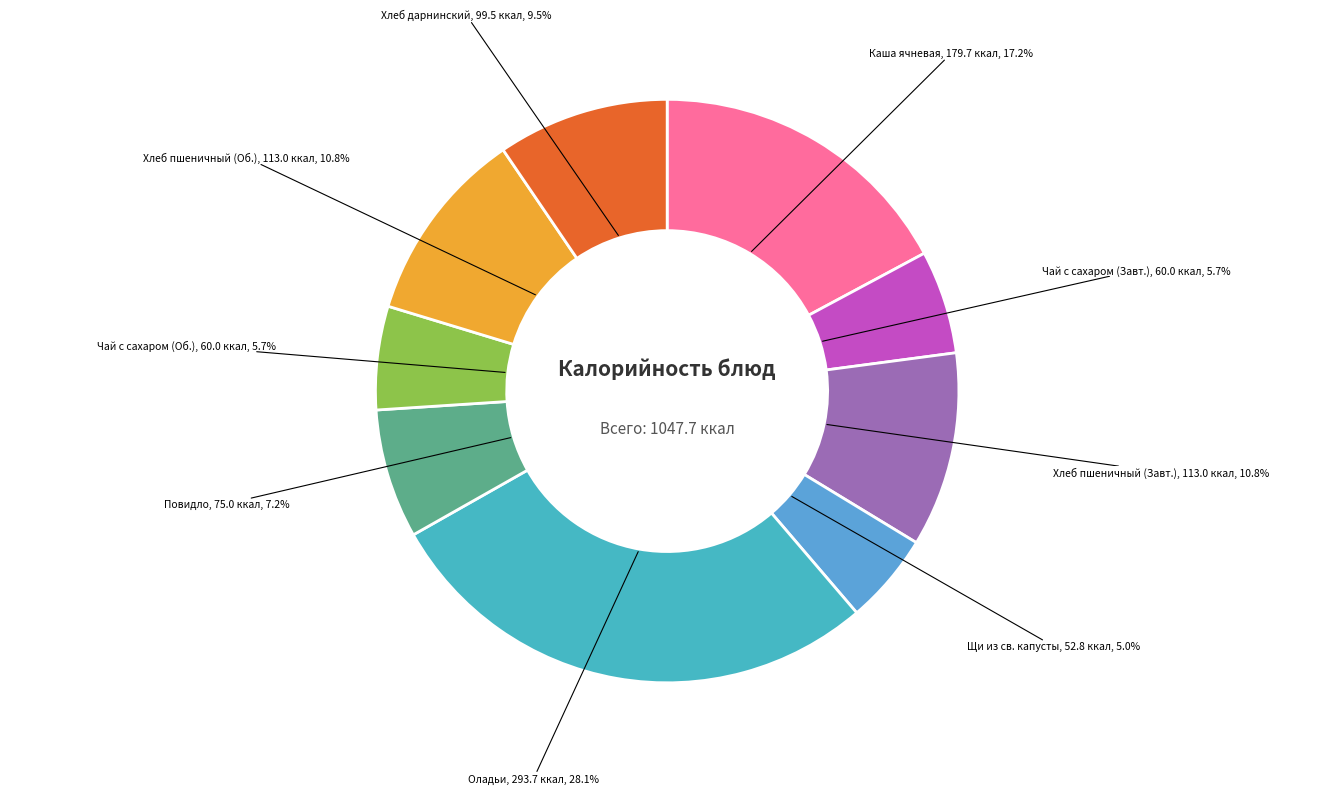

To the nearest percent, what percentage of the pie is Повидло?

7%